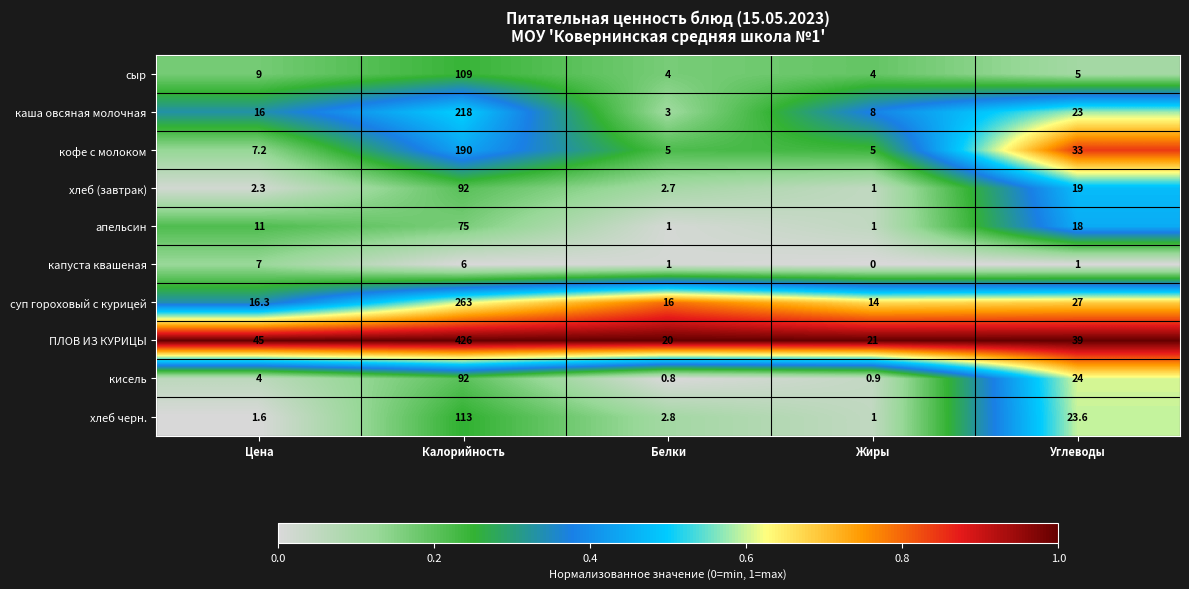

At which category does the chart reach its peak across all series?

Калорийность